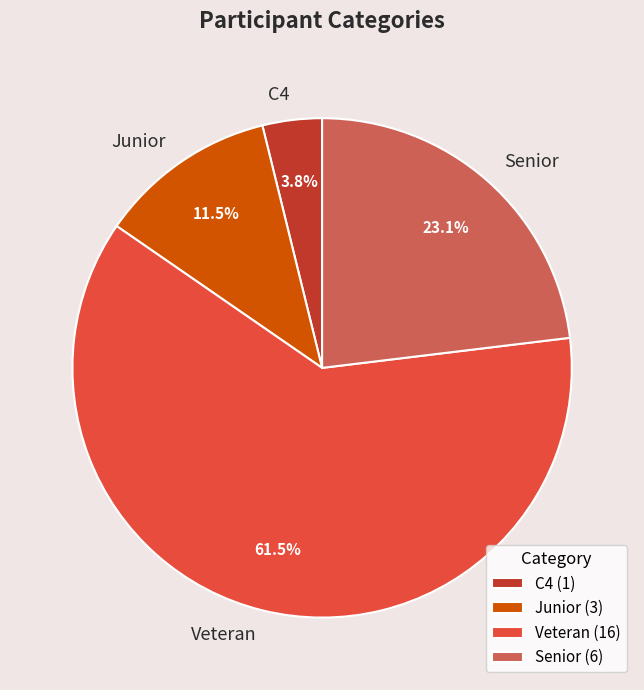

Which has a higher value, Veteran or Junior?

Veteran